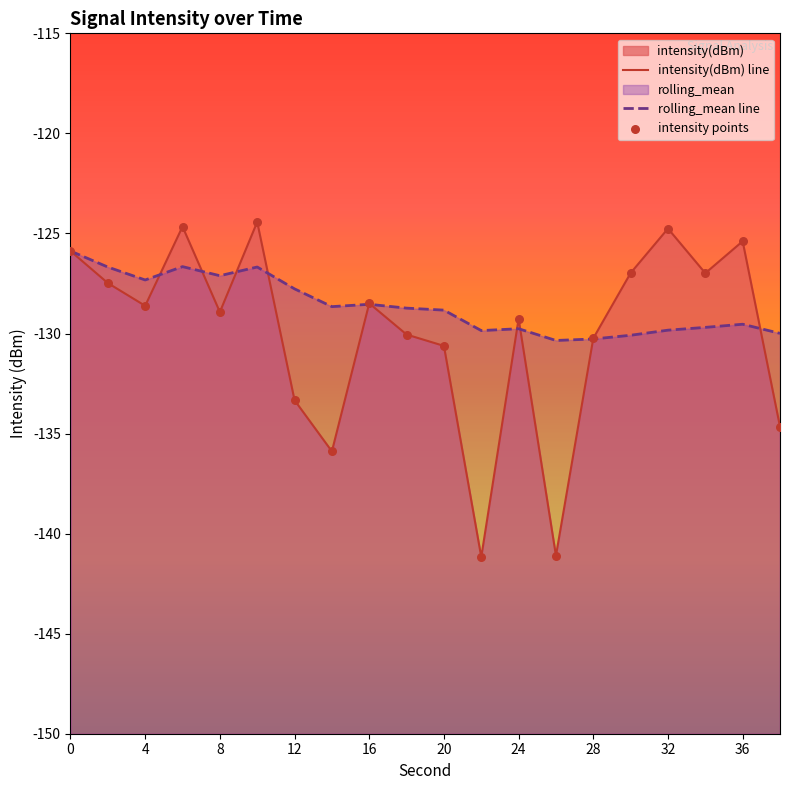

Which series has the largest Y range (max minus min)?

intensity(dBm) line